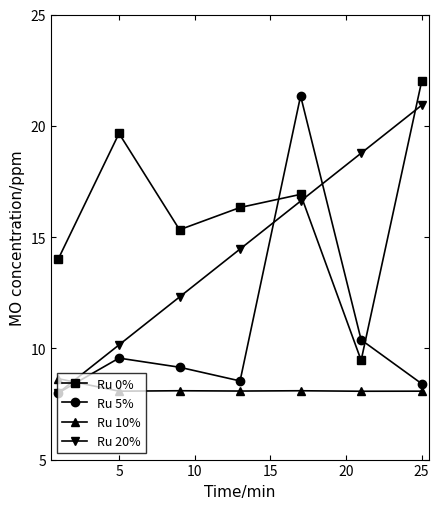

What is the lowest value of the Ru 10% series?

8.1